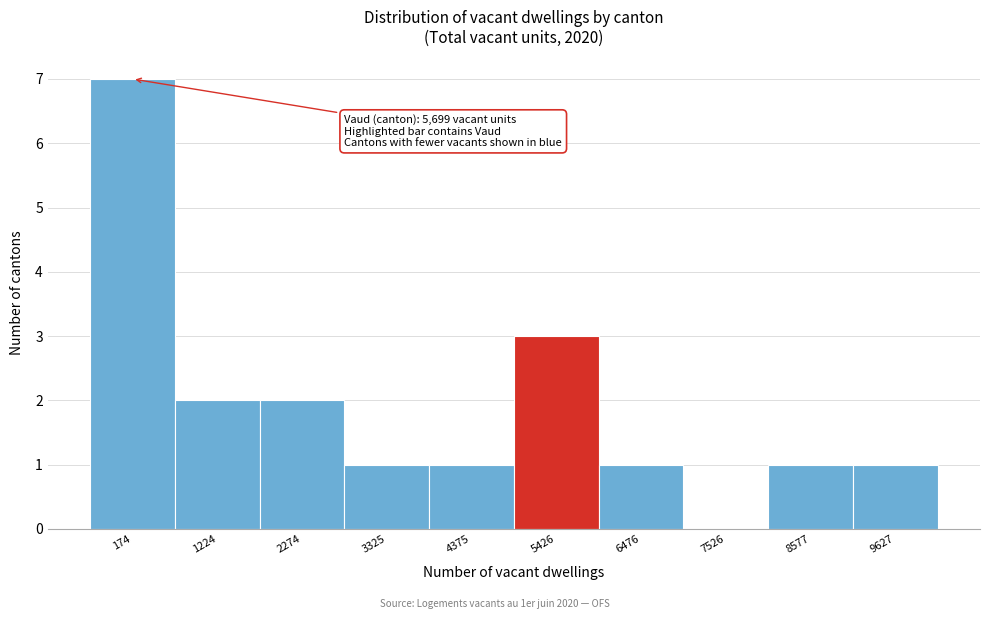

Reading left to right, transcribe all the data shown in this chart.

174=7	1224=2	2274=2	3325=1	4375=1	5426=3	6476=1	7526=0	8577=1	9627=1